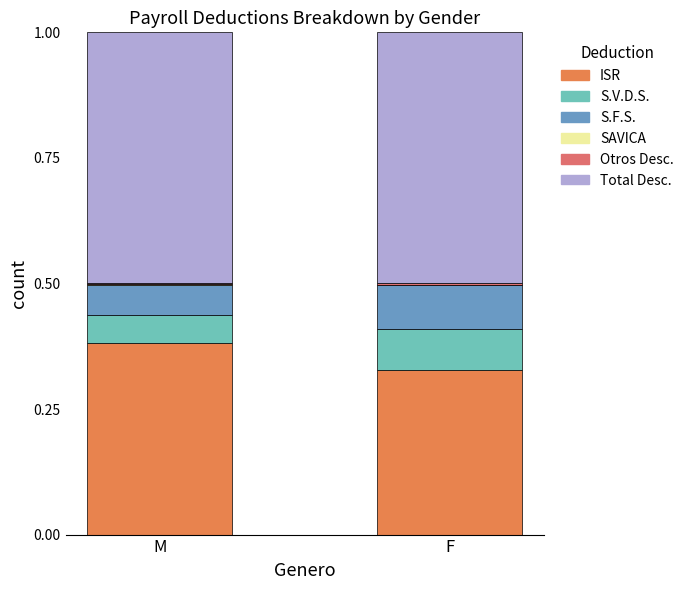

Between M and F, which is larger?

M